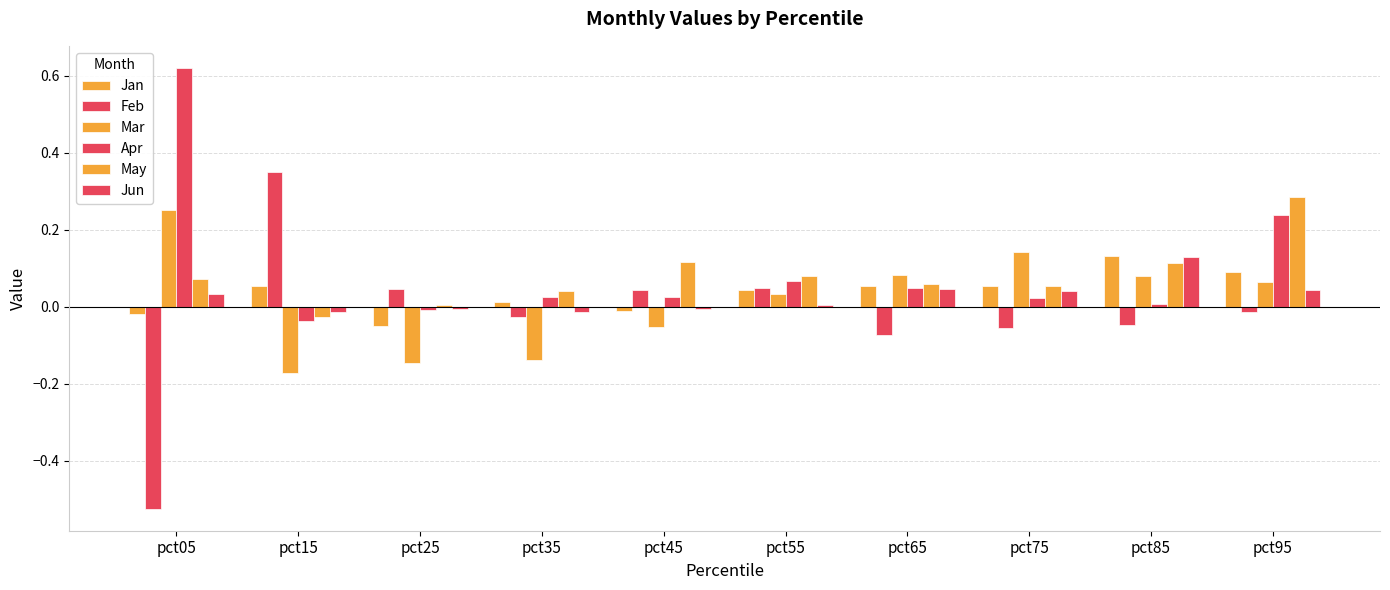

How many bars are there in each group?

6